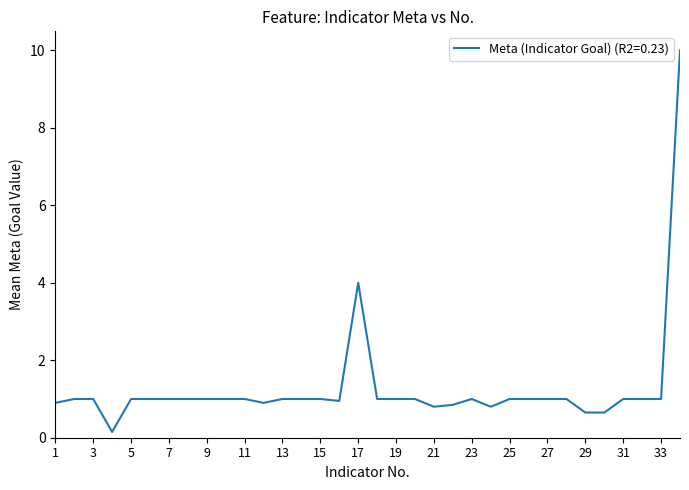

What is the greatest value displayed?

10.0